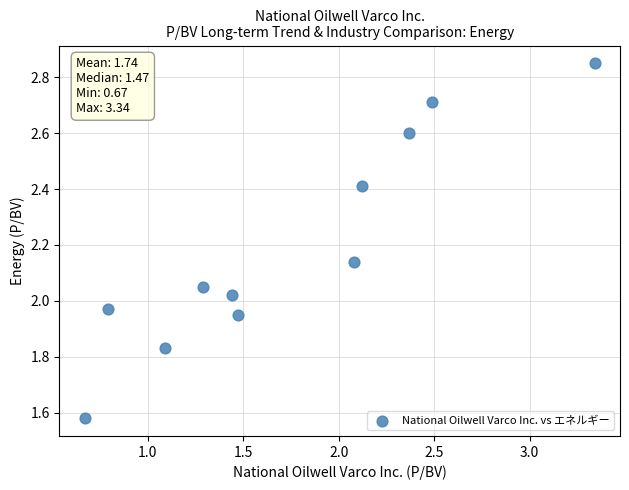

What is the range of Y values (max minus min)?

1.3